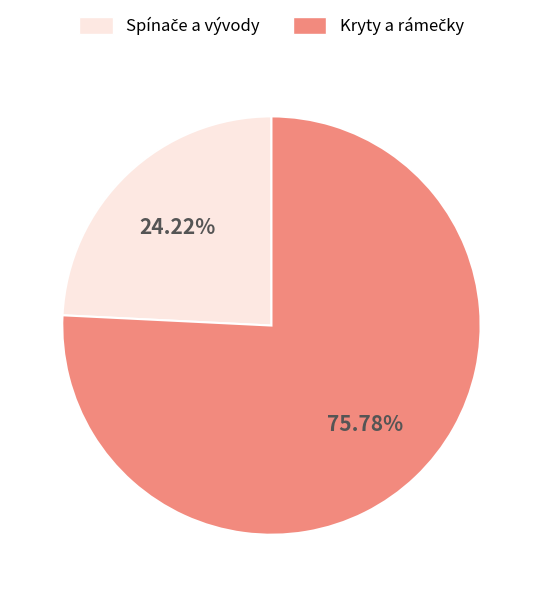

How many segments does this pie chart have?

2